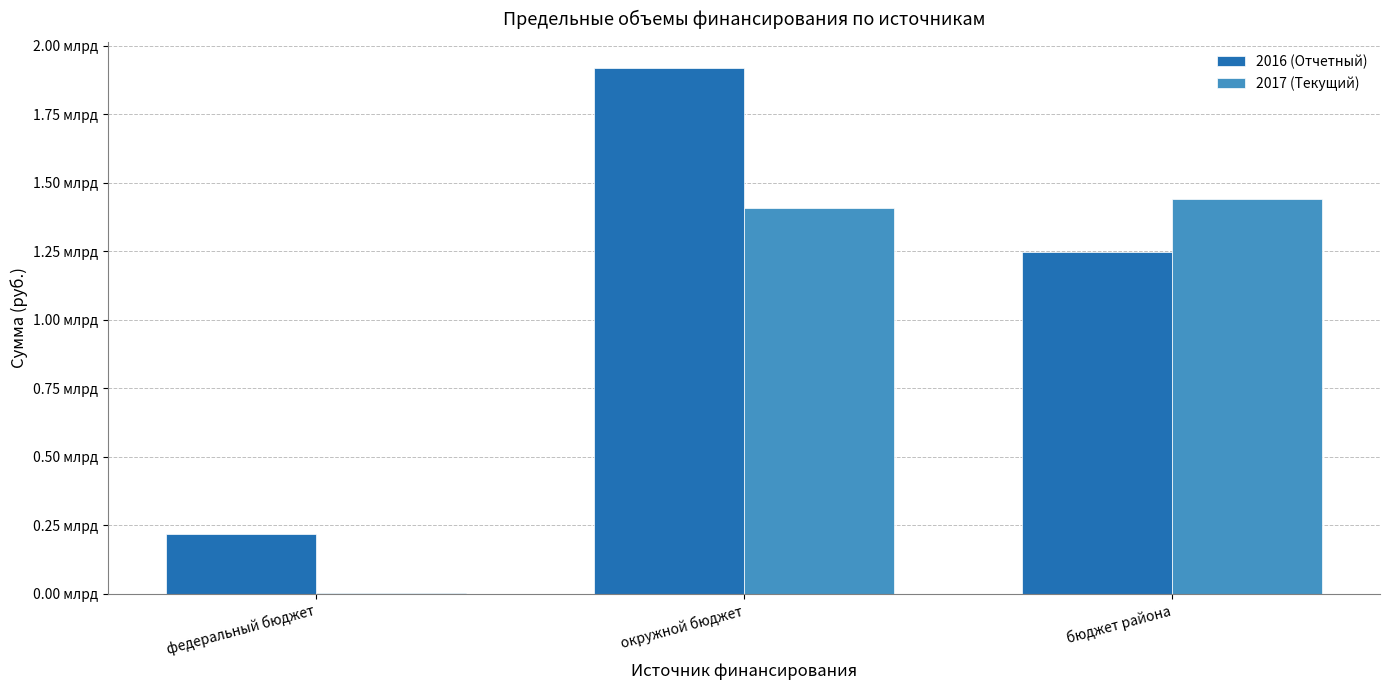

What is the total value across all series at федеральный бюджет?

220387450.5